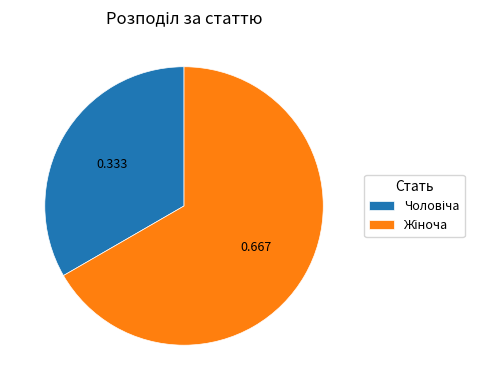

Is there a majority slice in this chart?

Yes